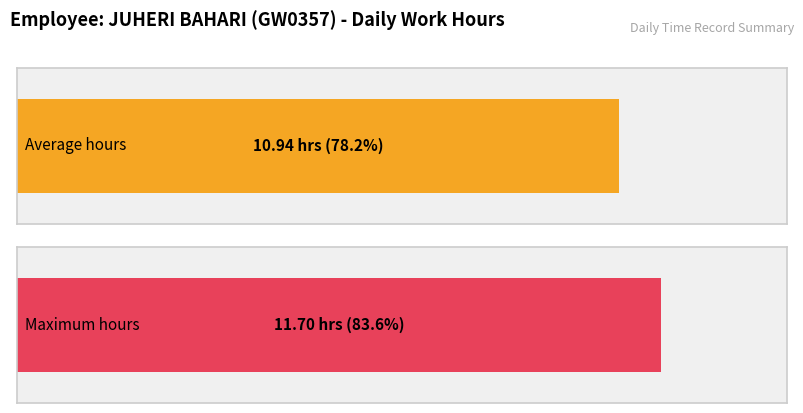

The value at 10-Tue is 4.9. True or false?

False